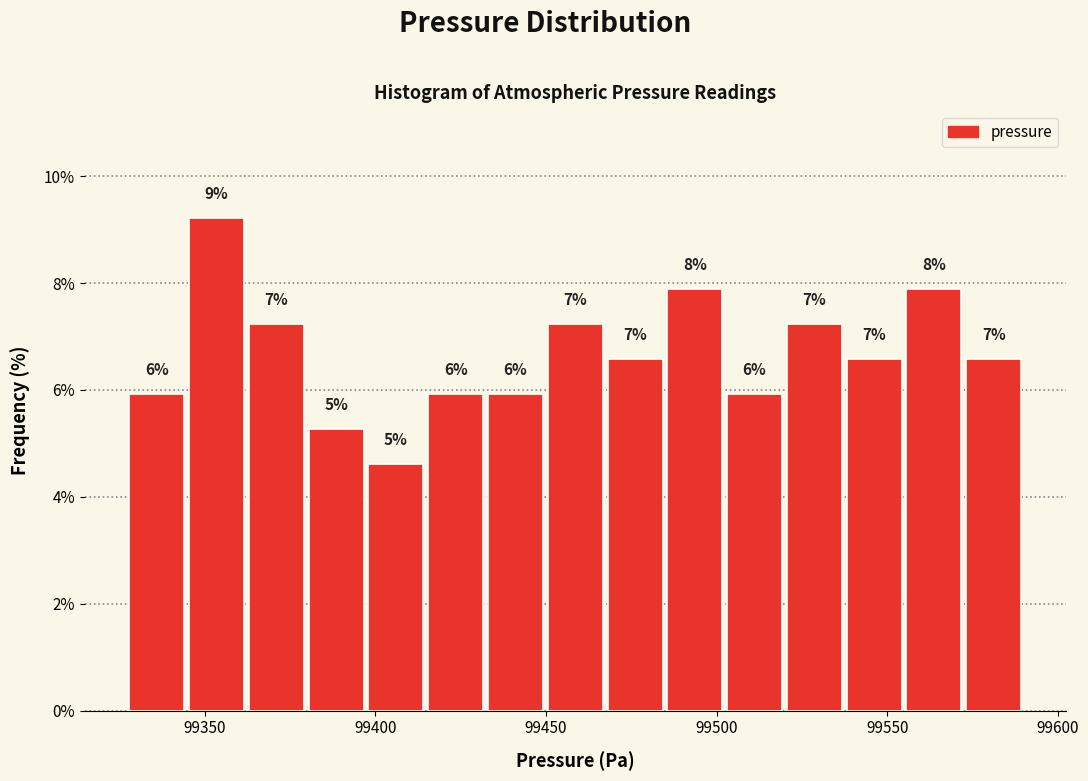

Around what value on the x-axis is the tallest bar? Give the approximate position of its centre, as read against the axis.

99355